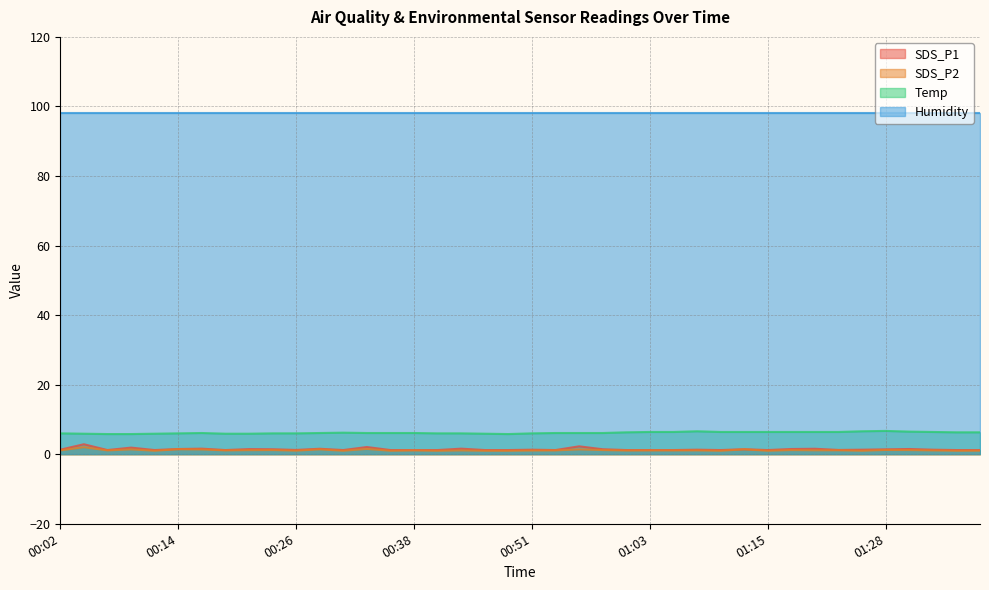

True or false: SDS_P2 has more than 0 interior local peaks.

True